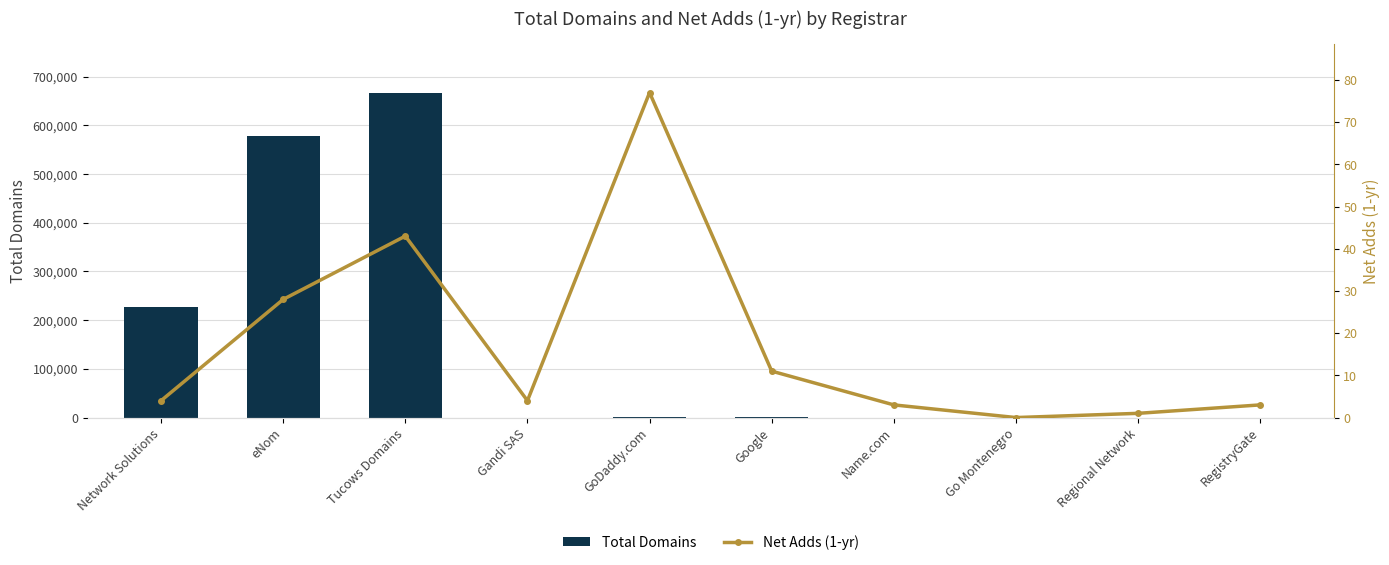

How many groups of bars are there?

10